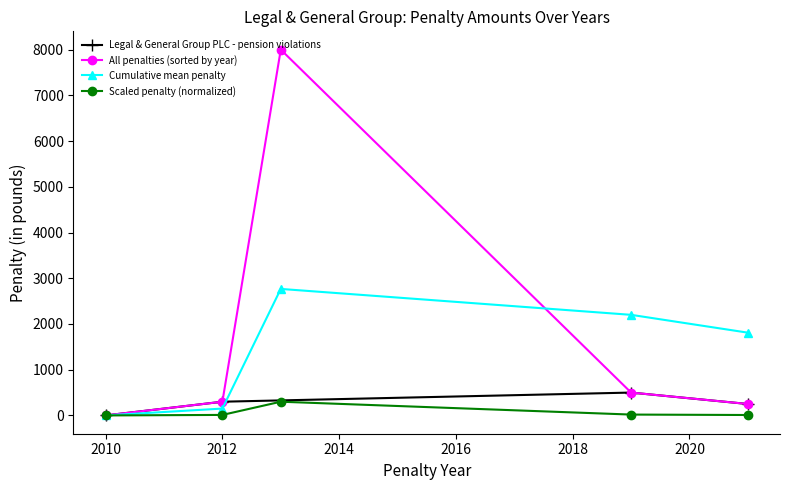

What is the highest value of the Legal & General Group PLC - pension violations series?

500